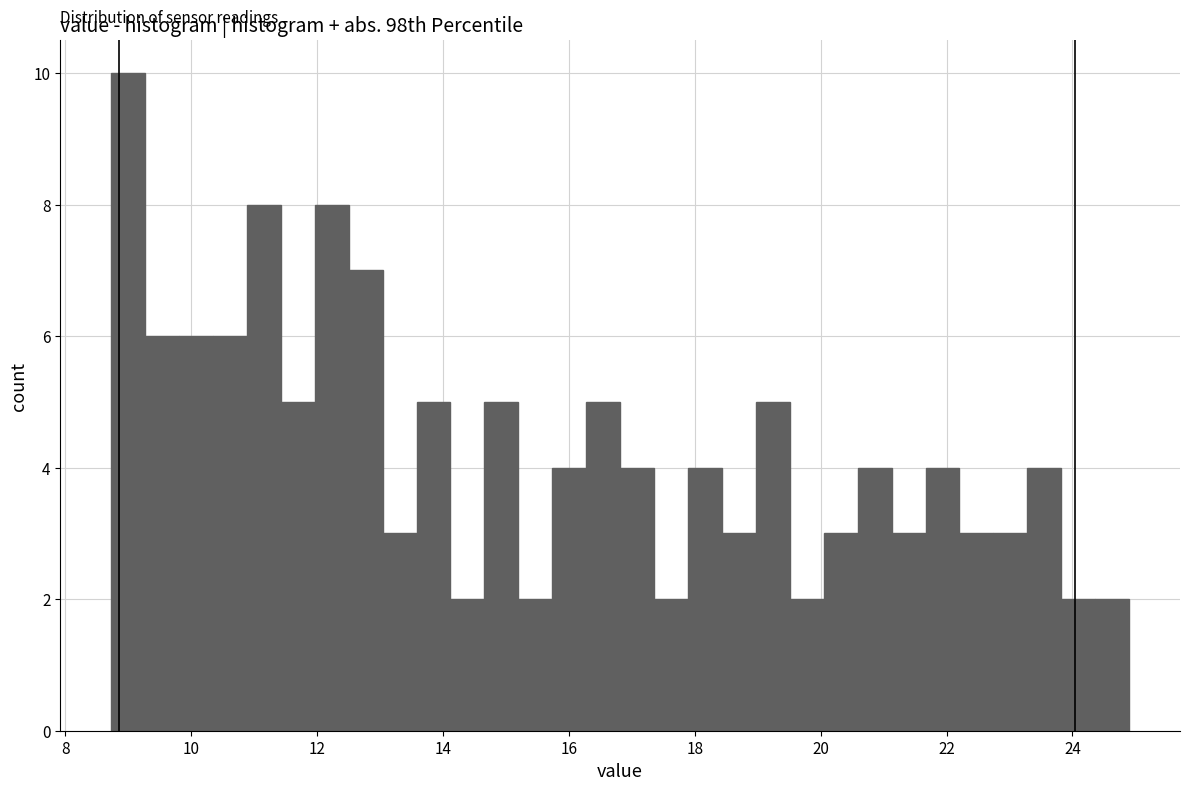

Read against the x-axis, roughly where is the centre of the tallest bar?

9.0